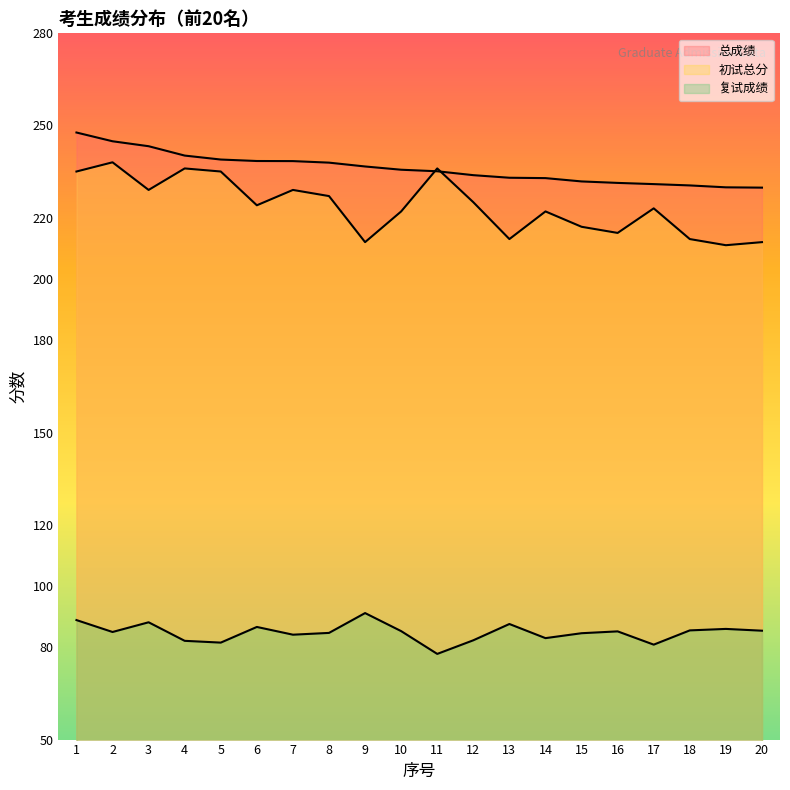

True or false: 初试总分 and 复试成绩 cross at least once.

False